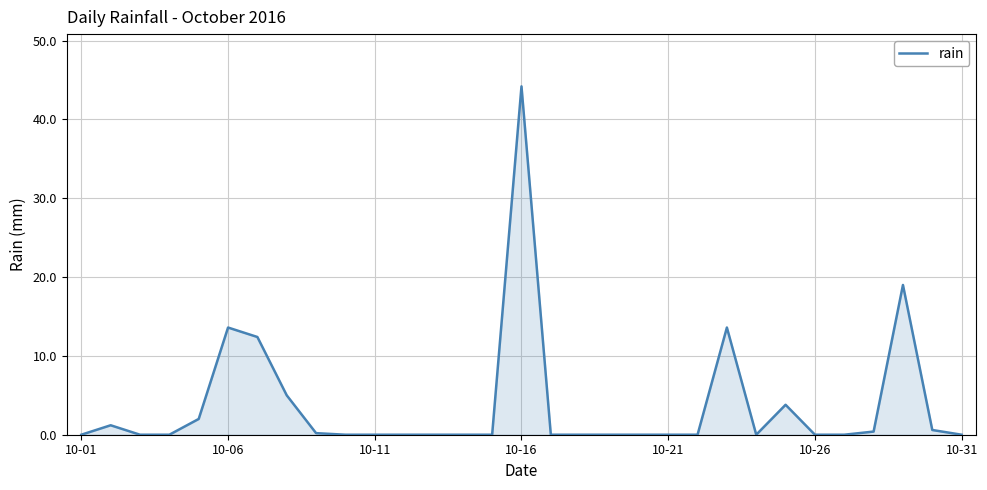

What is the difference between the second highest and minimum values?

19.0